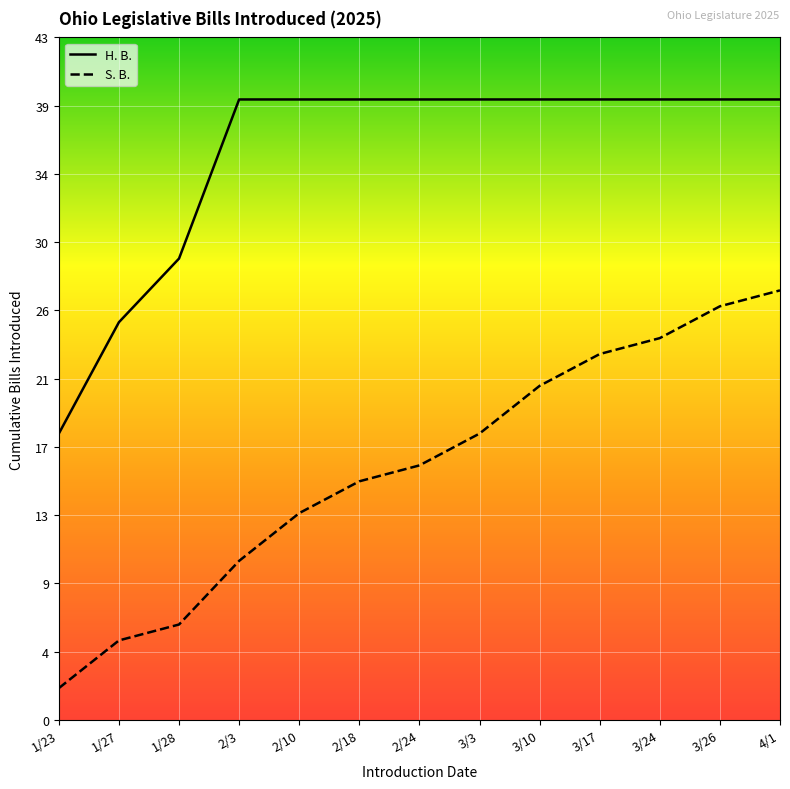

How many values in the S. B. series are below 16?

6